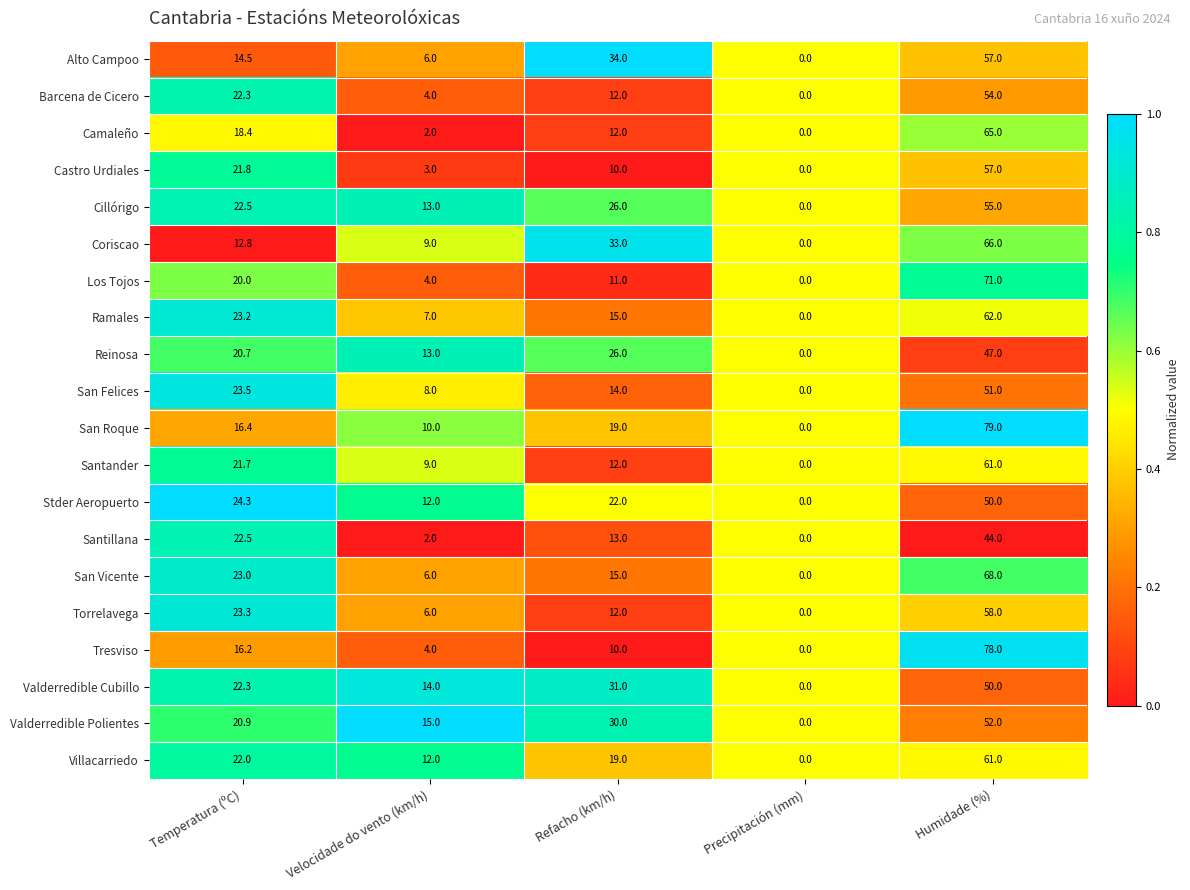

List the labels in order of Torrelavega value, largest first.

Humidade (%), Temperatura (ºC), Refacho (km/h), Velocidade do vento (km/h), Precipitación (mm)